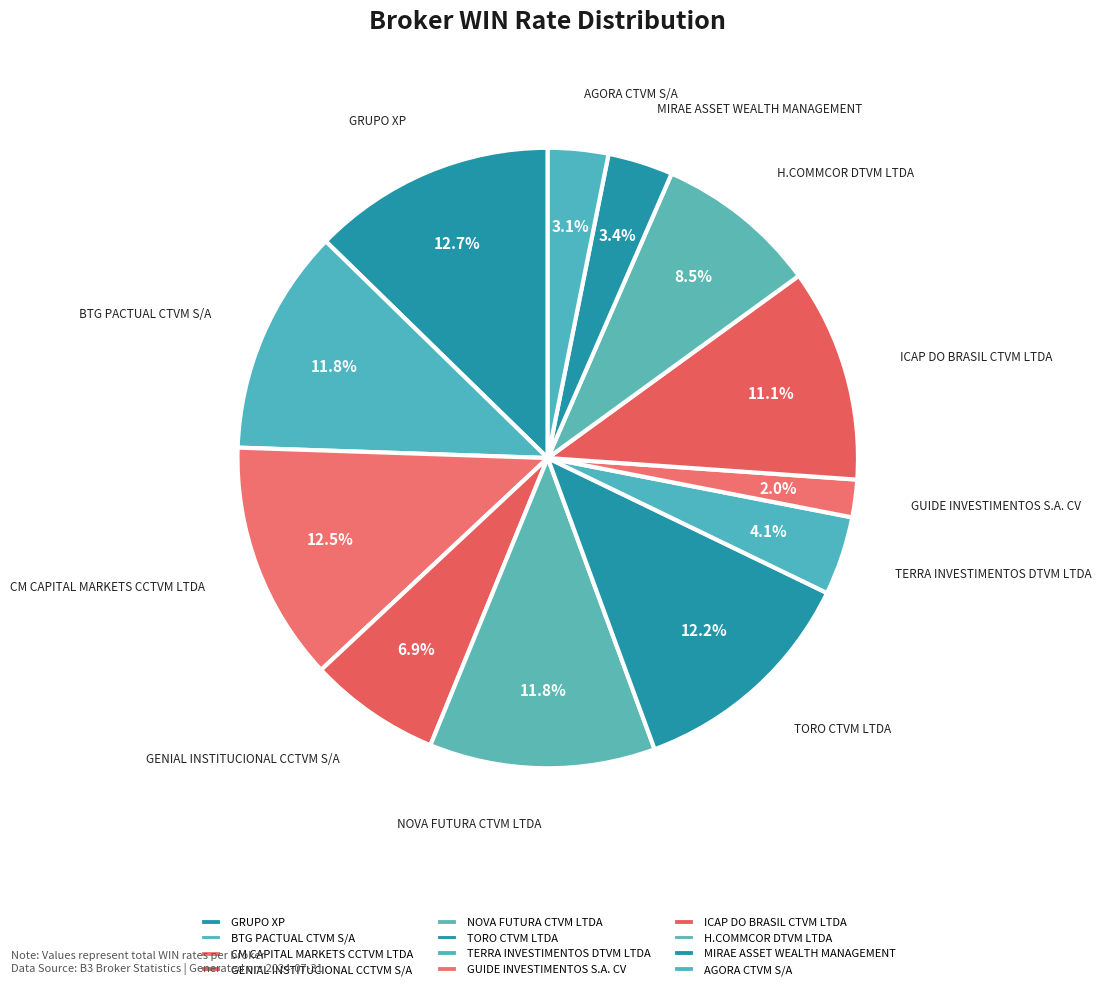

To the nearest percent, what is the difference between the ICAP DO BRASIL CTVM LTDA and BTG PACTUAL CTVM S/A slice percentages?

1%